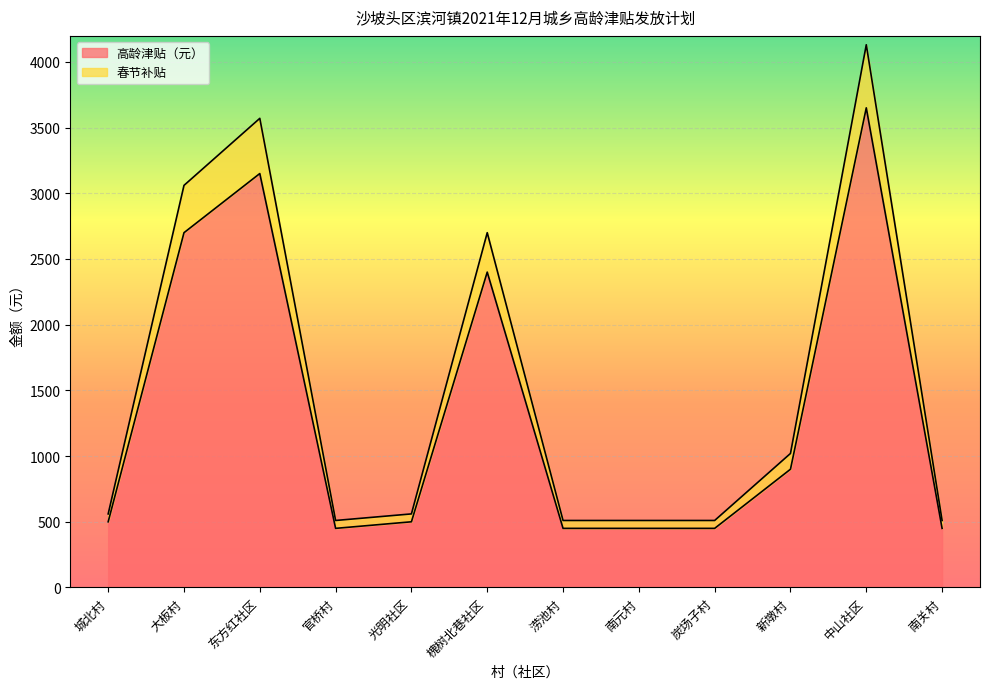

Is it true that 春节补贴 equals 768 at 官桥村?

False